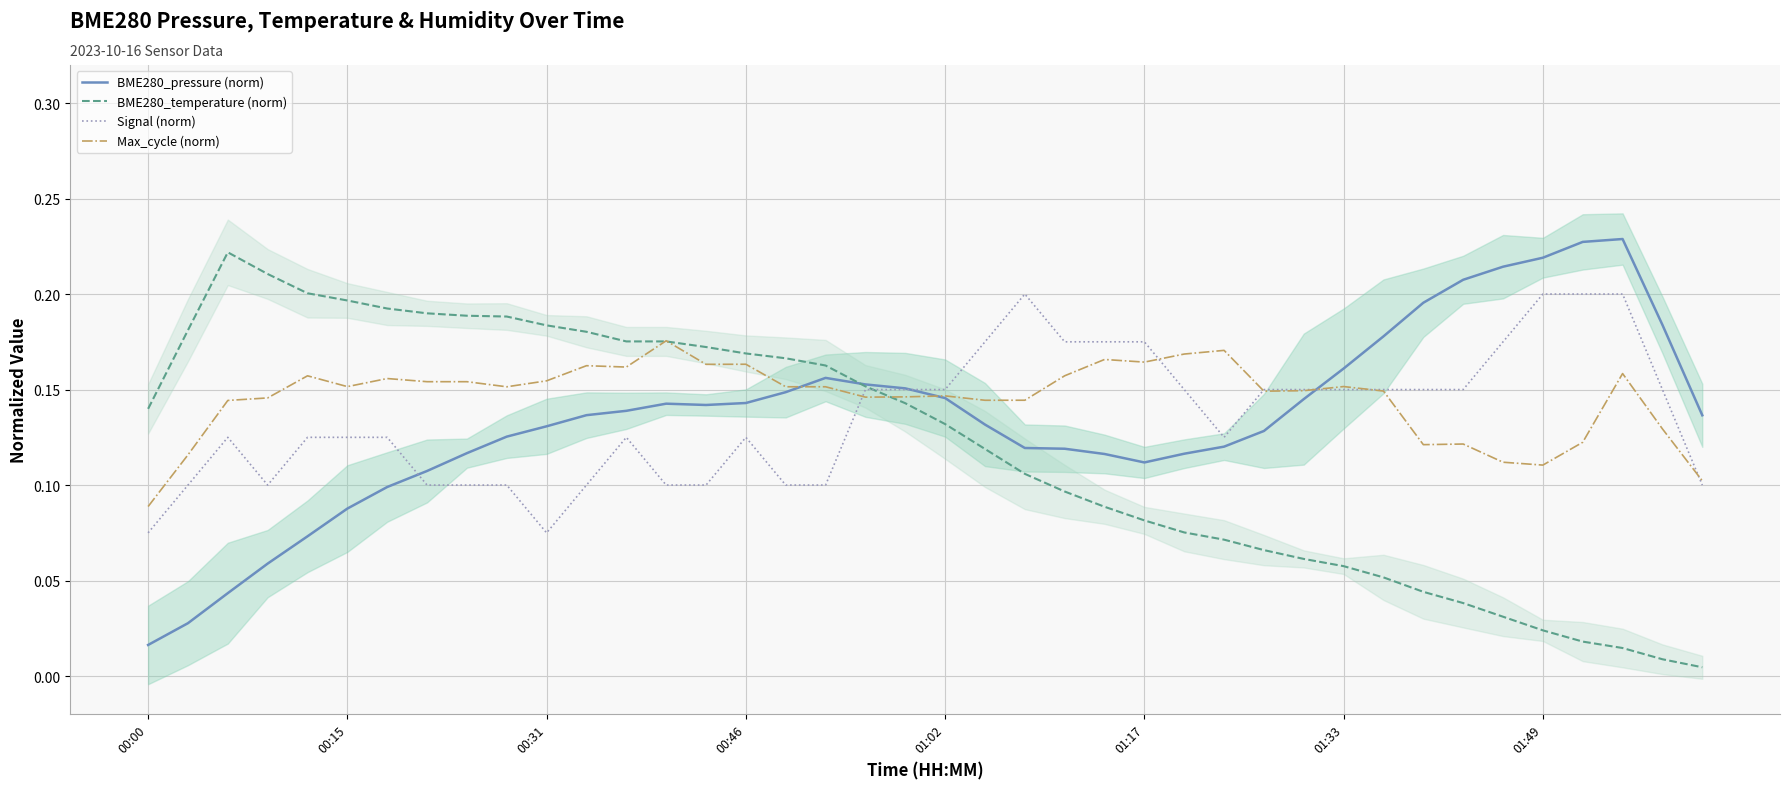

At which label is BME280_pressure (norm) closest to 0?

00:00